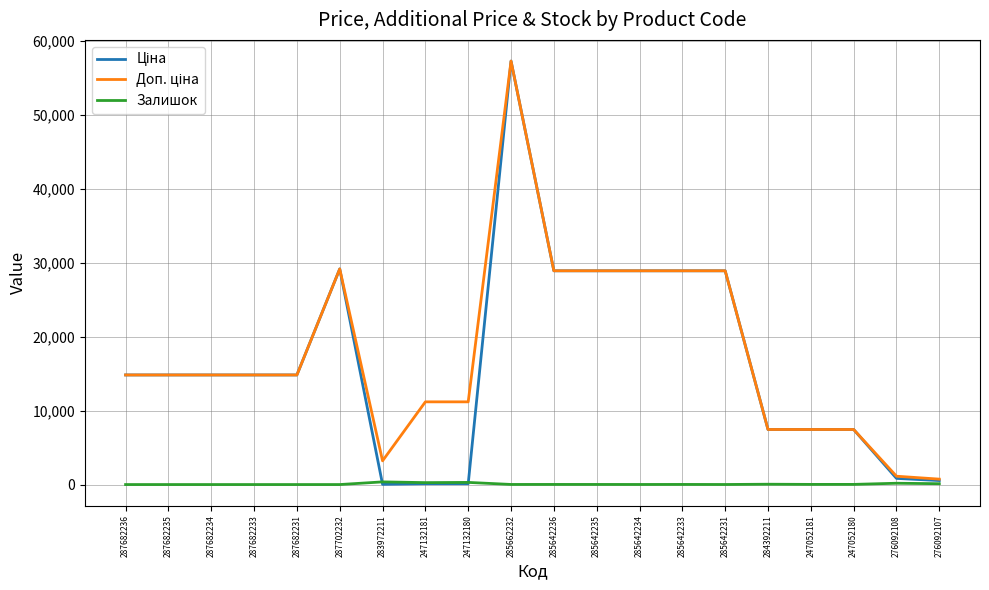

What is the maximum value shown in the chart?

57258.0